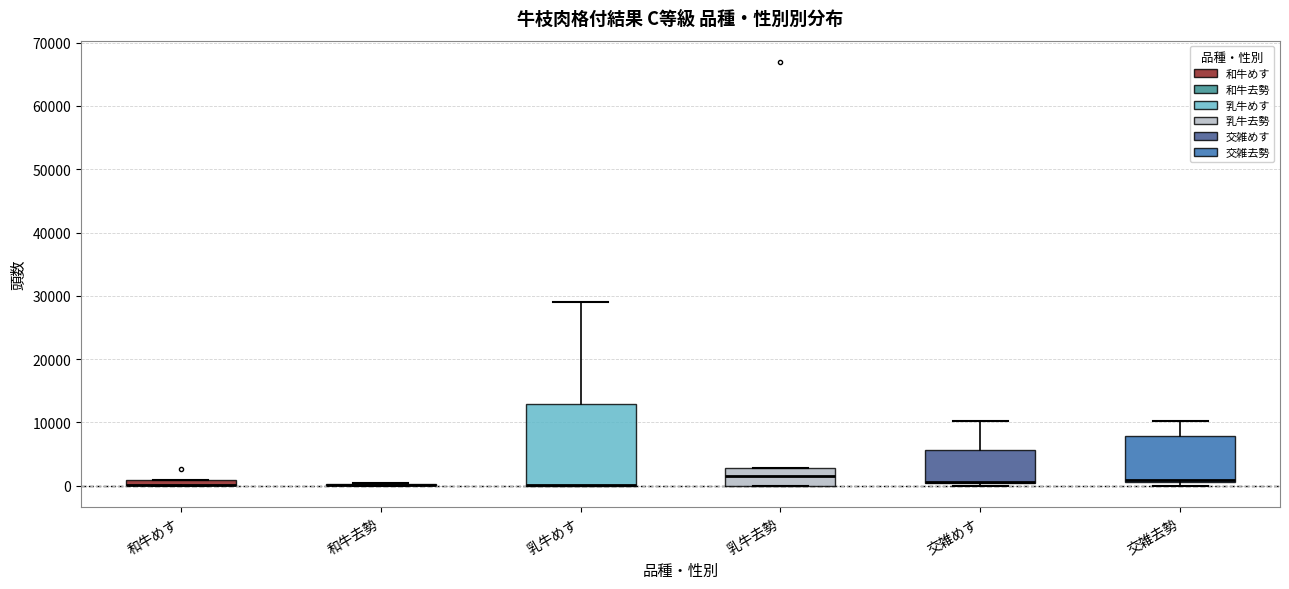

Where is the upper edge of the box for 交雑めす on the y-axis? The values are not printed on the chart, so give them approximately, as read against the axis.

6000